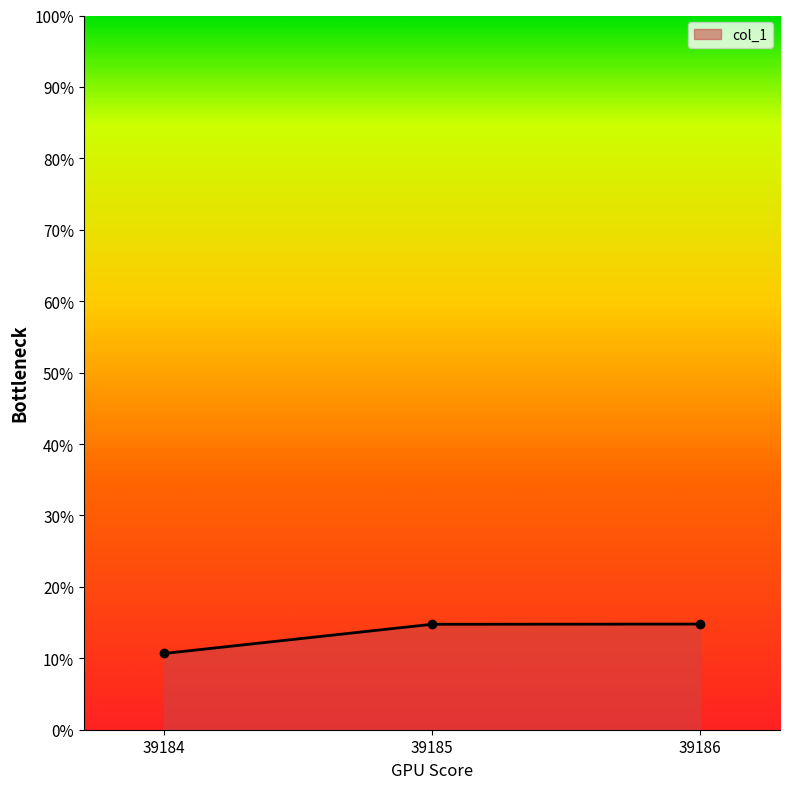

Reading left to right, what are all the values shown in this chart?

39184=10.7	39185=14.8	39186=14.8